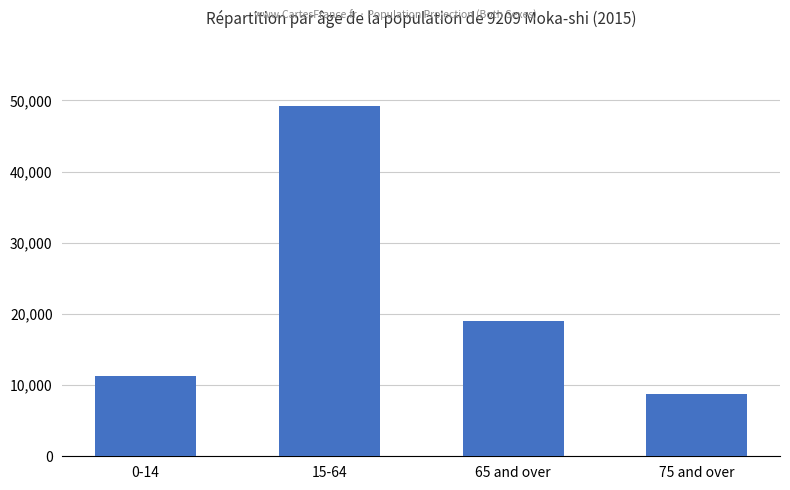

Rank the categories by value from lowest to highest.

75 and over, 0-14, 65 and over, 15-64